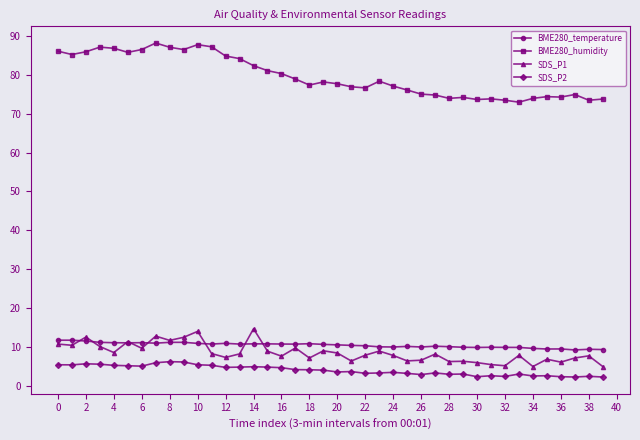

Which series has the widest spread of values?

BME280_humidity